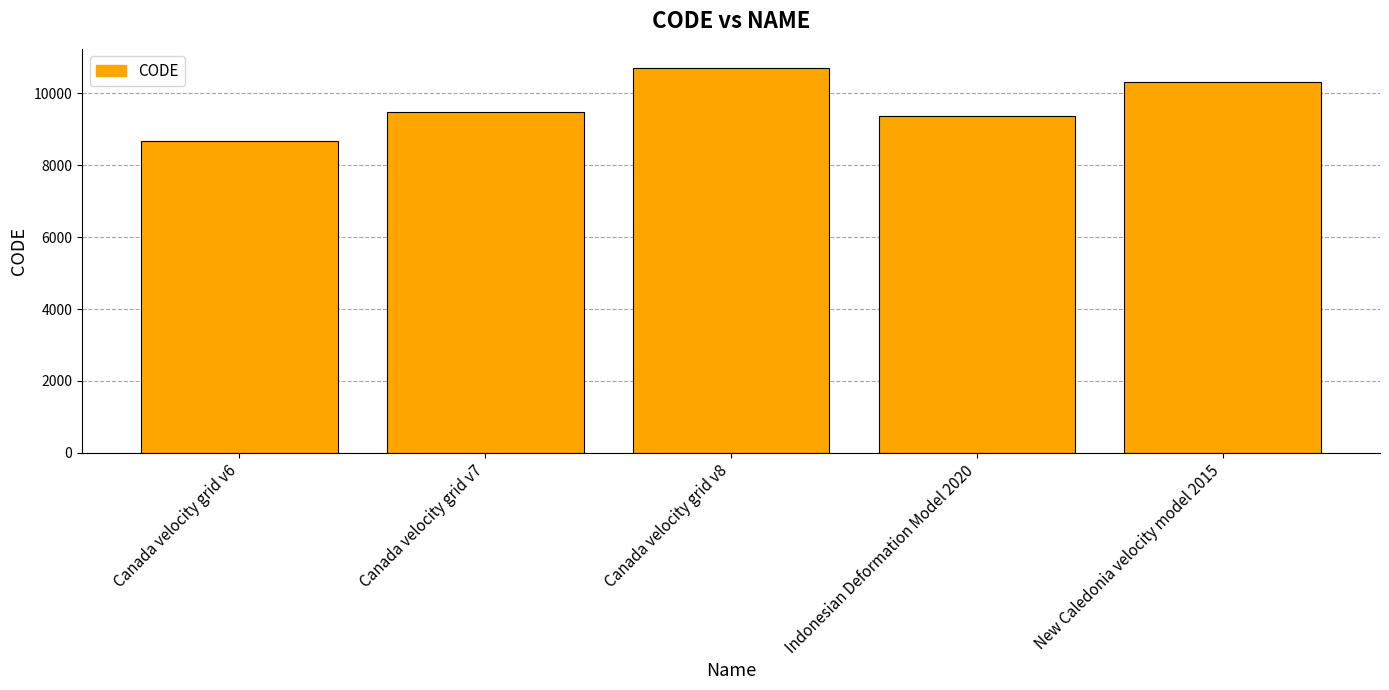

Which label corresponds to the smallest value in the chart?

Canada velocity grid v6